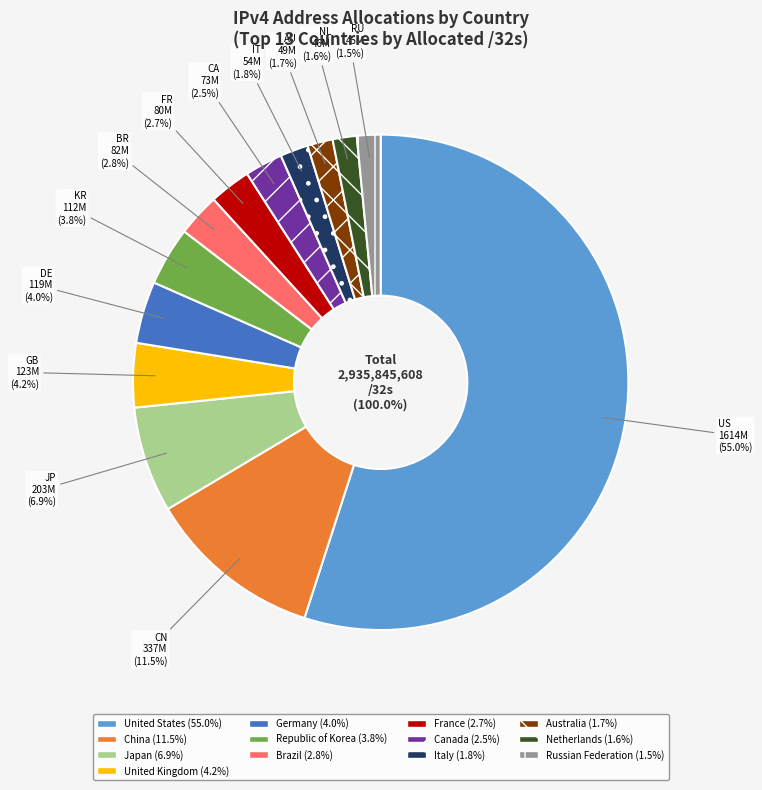

Which category has the biggest portion of the pie?

United States